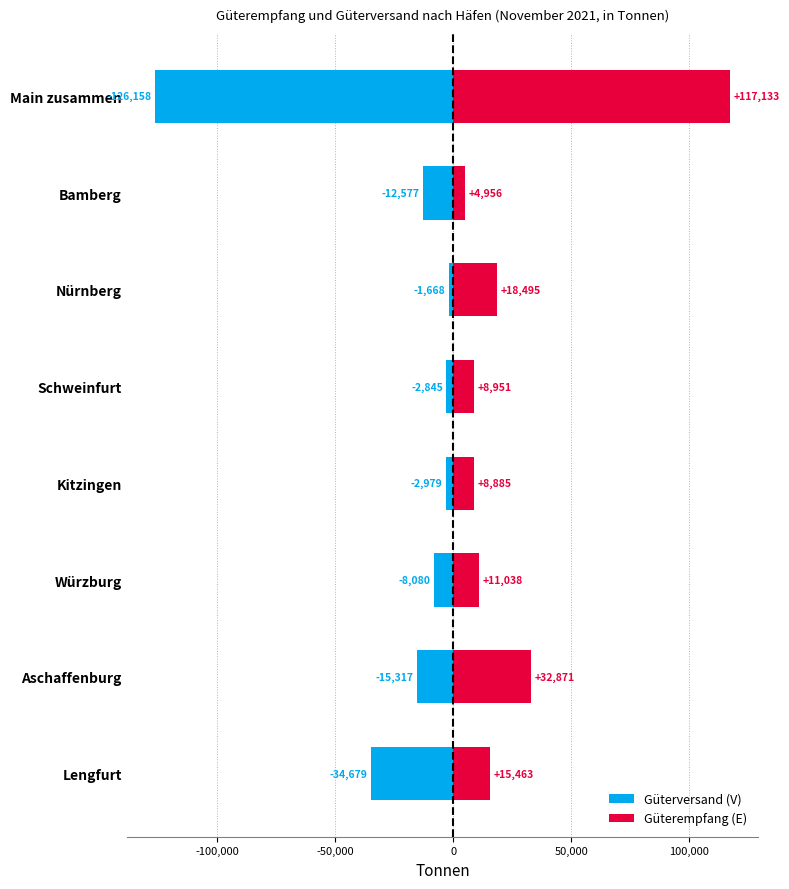

True or false: Güterempfang (E) has a value of 15893 at Schweinfurt.

False